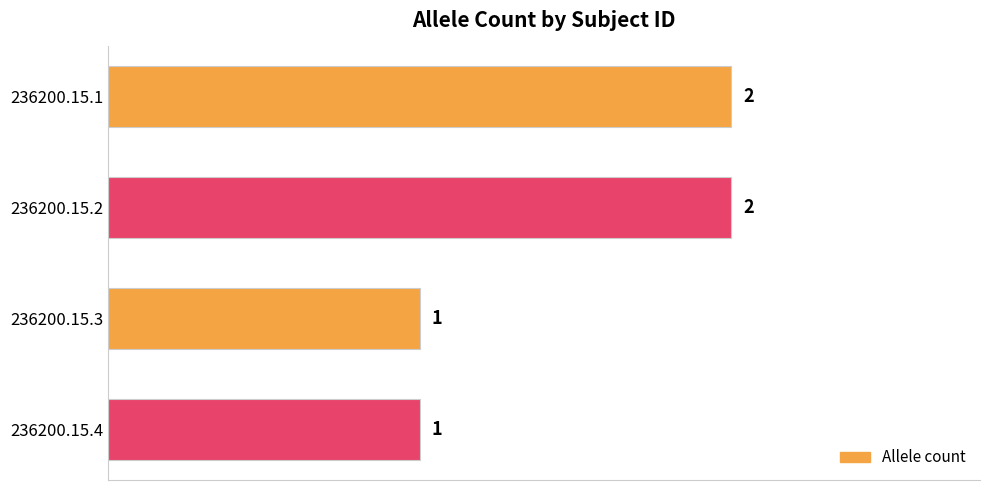

How many data points are less than 2?

2